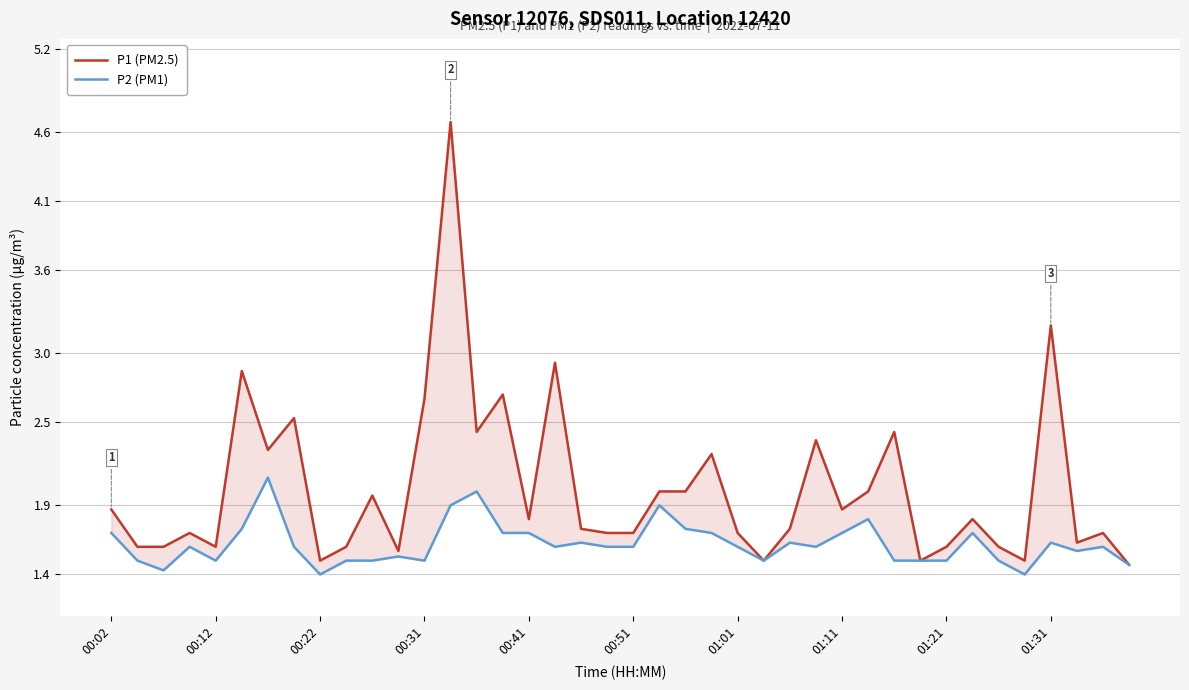

What is the average value of the P1 (PM2.5) series?

2.0